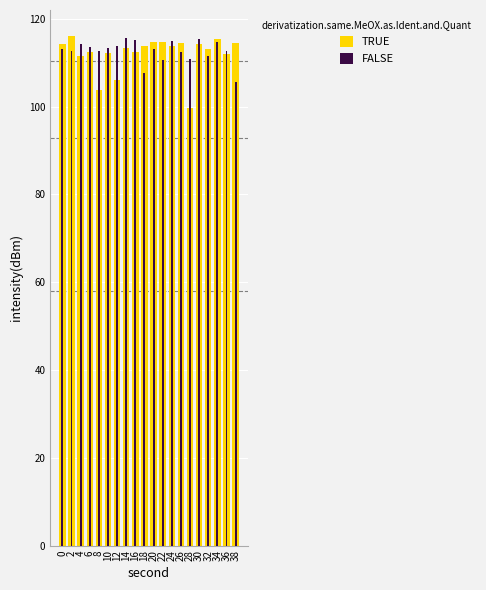

Which series changed the most between 14 and 18?

FALSE